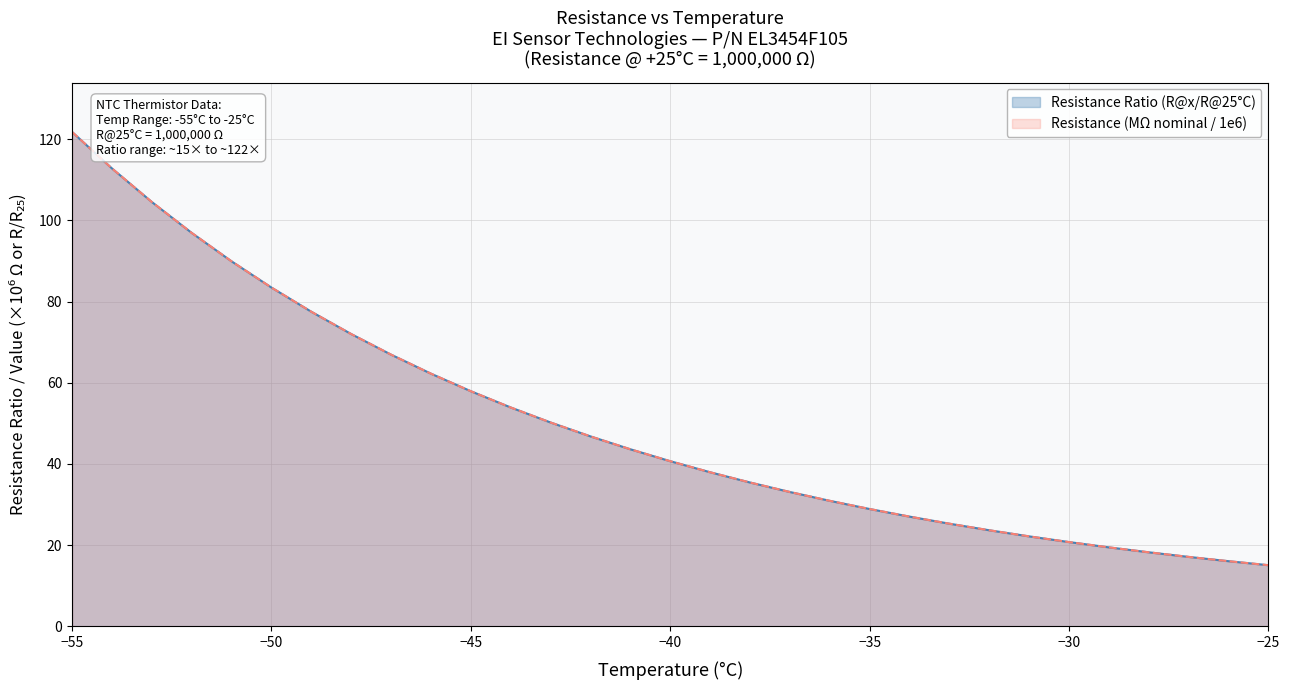

Does the chart display data point markers on the line(s)?

No